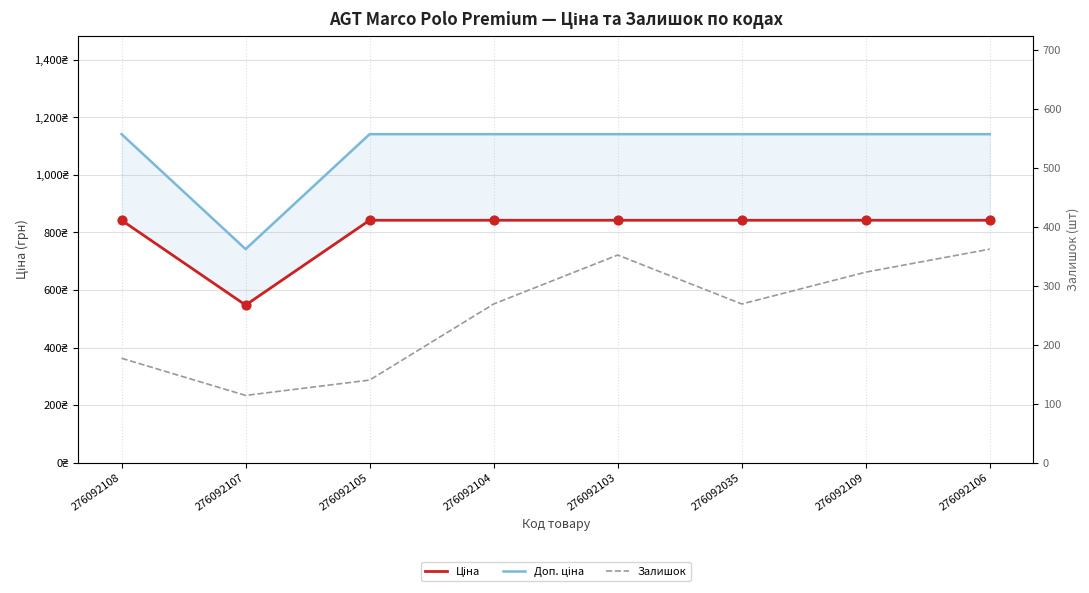

At how many categories does at least one series exceed 238?

8